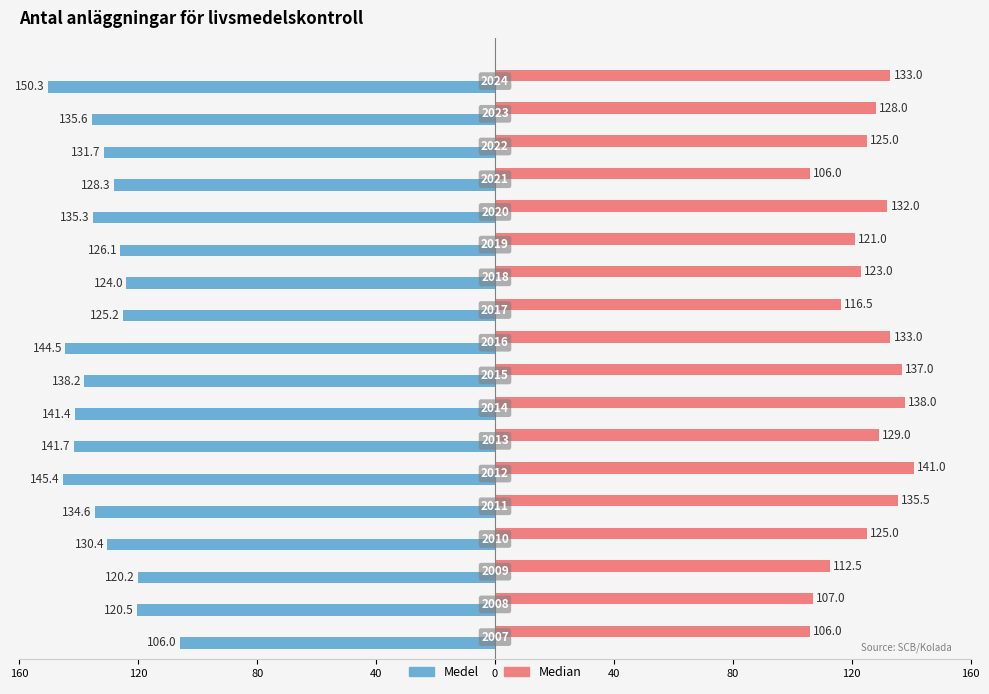

What are all the series names shown in the legend?

Medel, Median